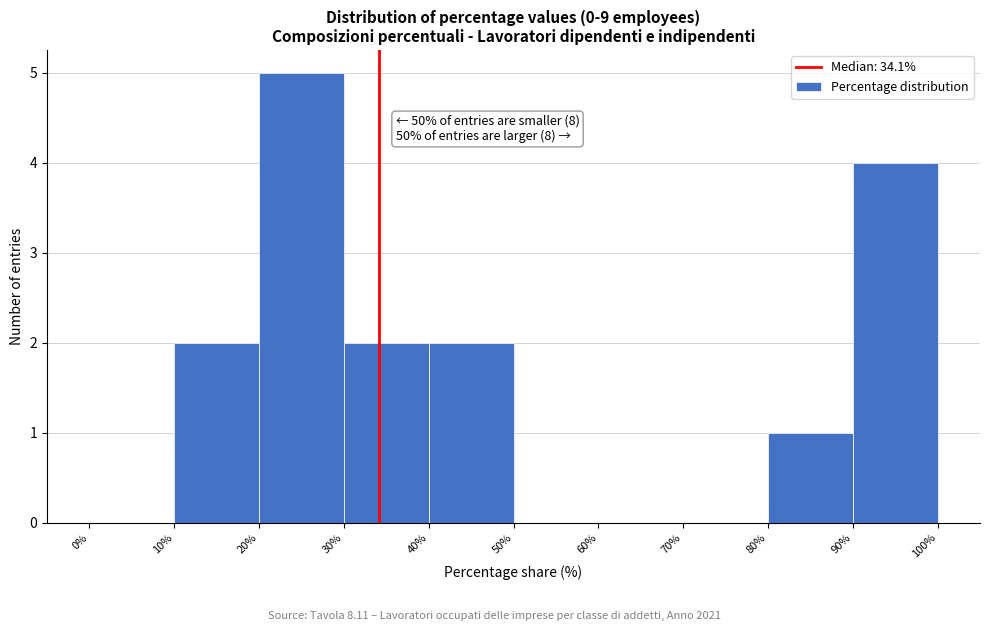

Over which range of the x-axis is the bar tallest?

20% to 30%